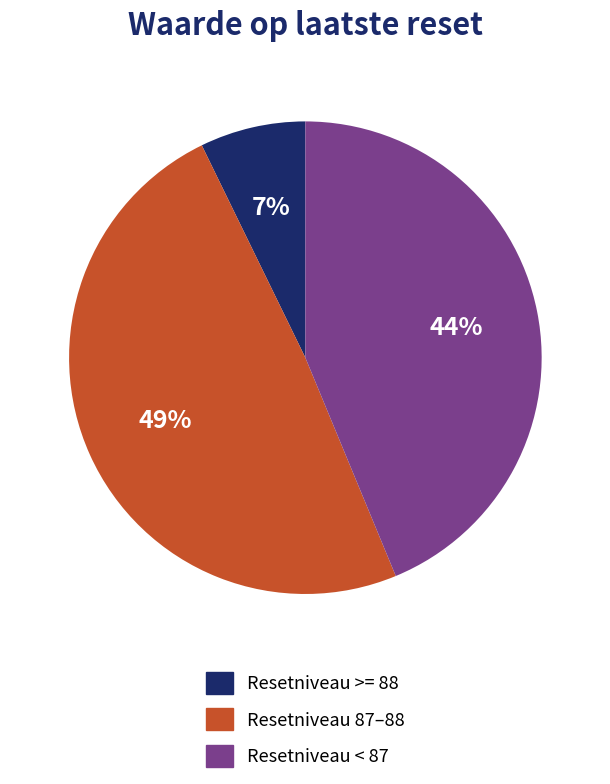

Does any single category account for the majority?

No